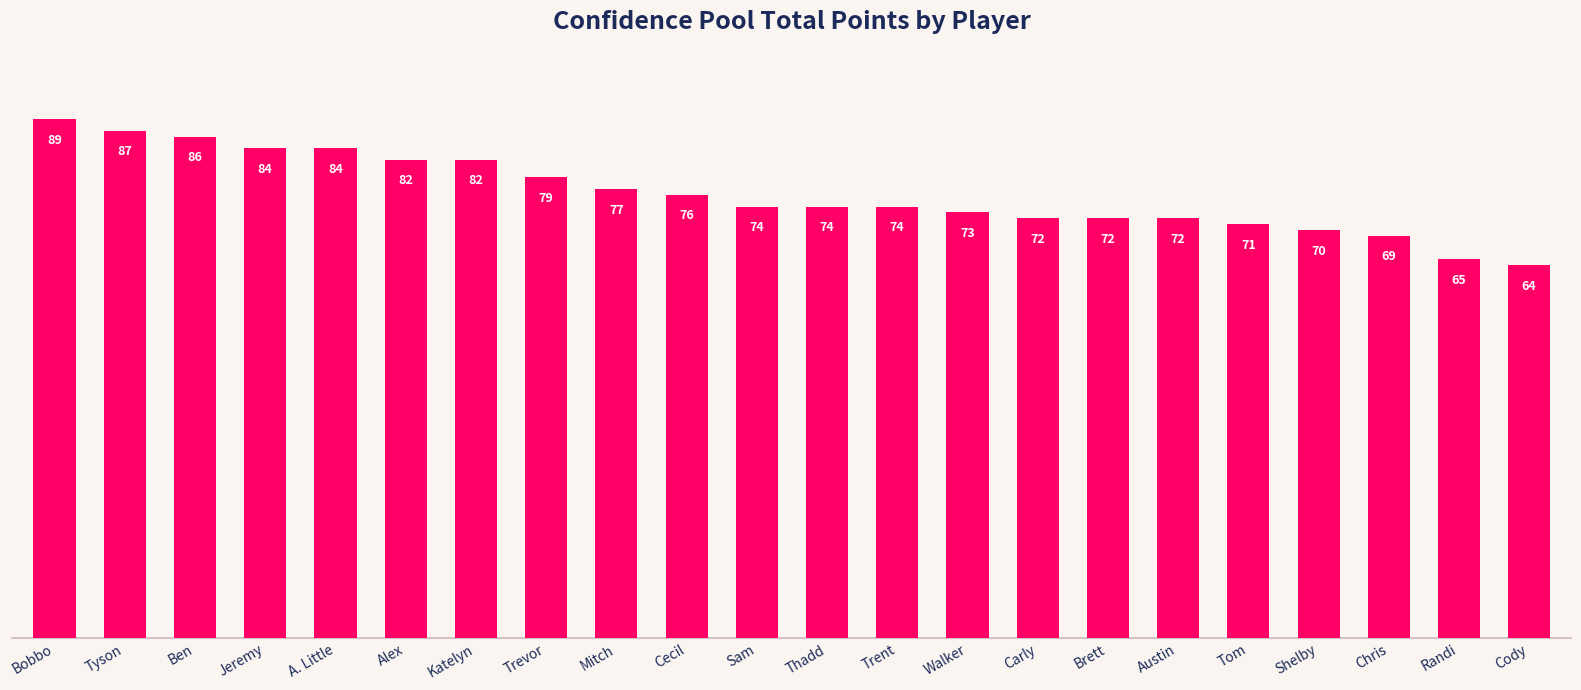

What is the smallest value displayed?

64